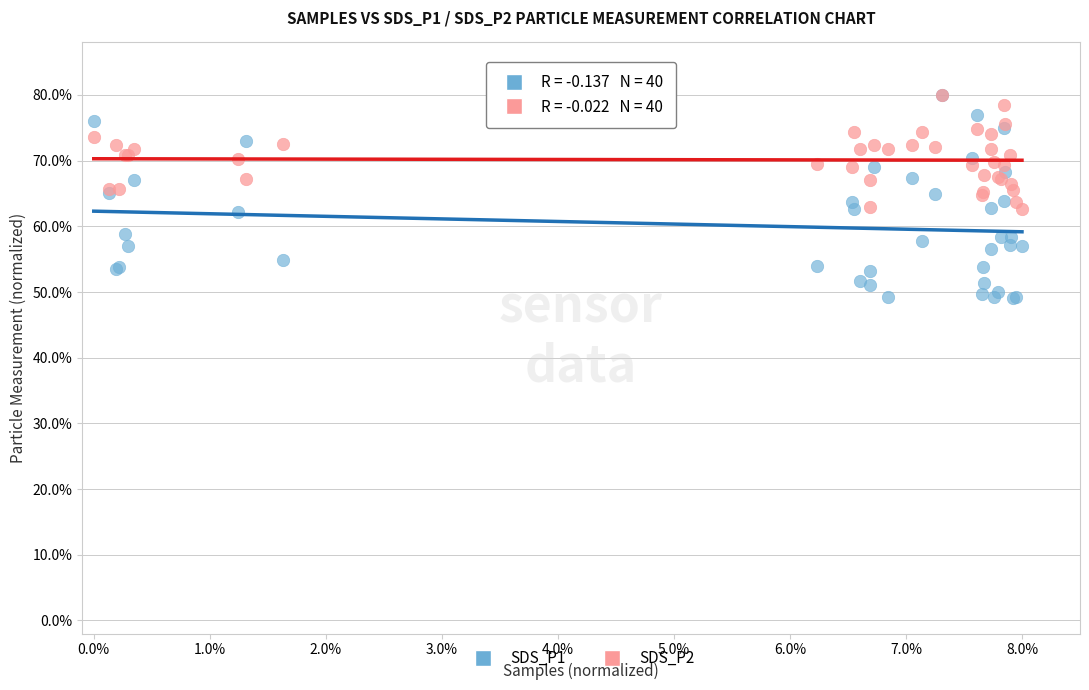

What are all the series names shown in the legend?

SDS_P1, SDS_P2